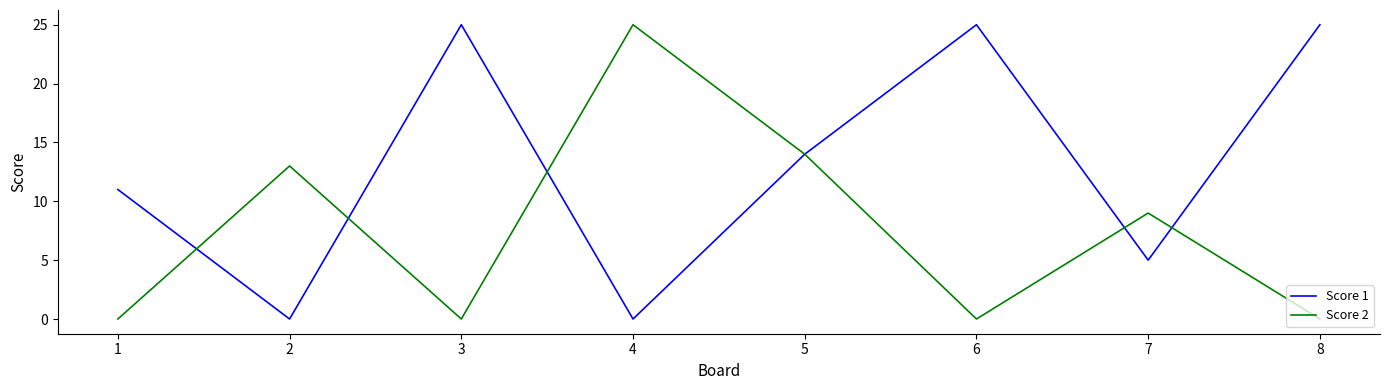

Reading left to right, list all the values displayed in this chart.

Score 1: 11	0	25	0	14	25	5	25
Score 2: 0	13	0	25	14	0	9	0